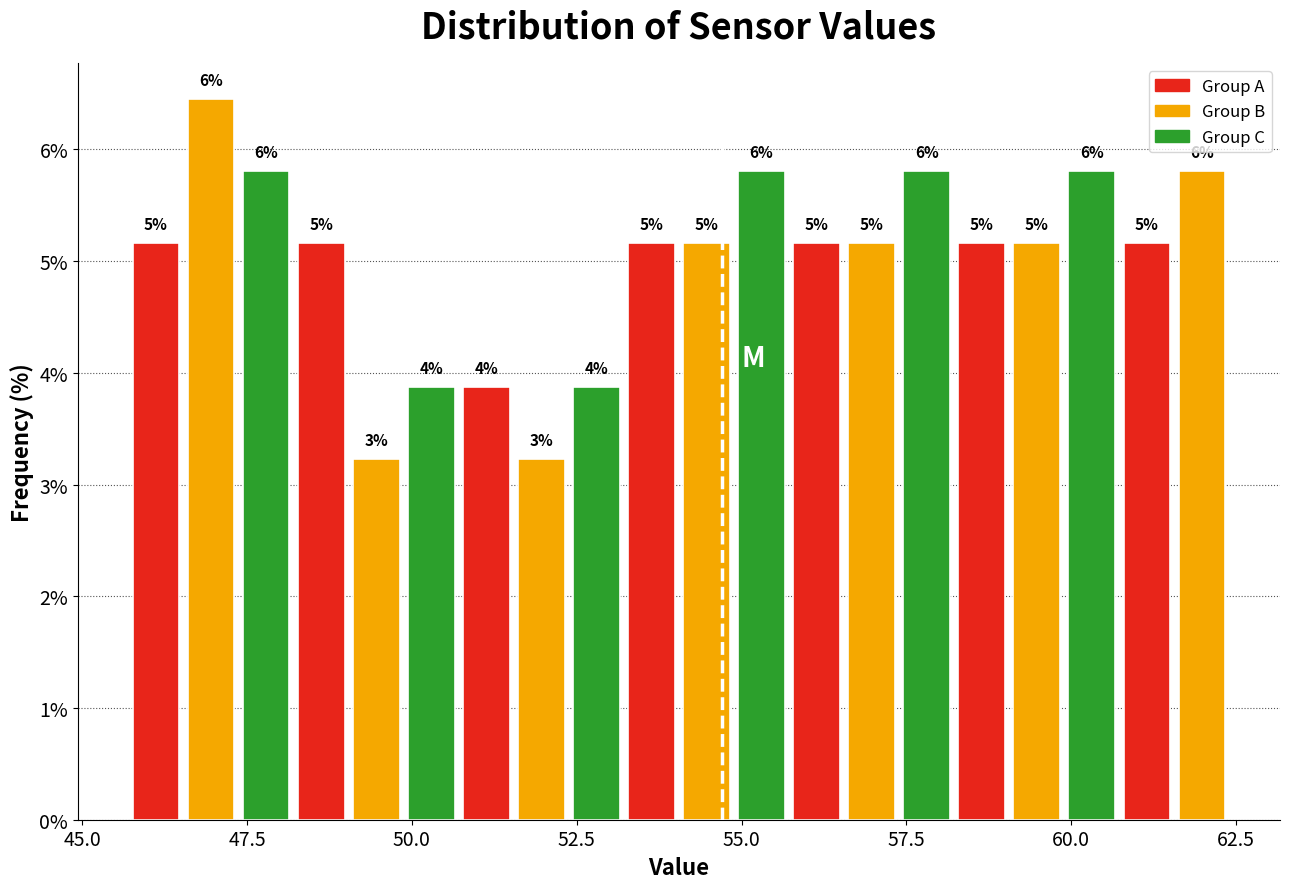

Read against the x-axis, roughly where is the centre of the tallest bar?

47.0